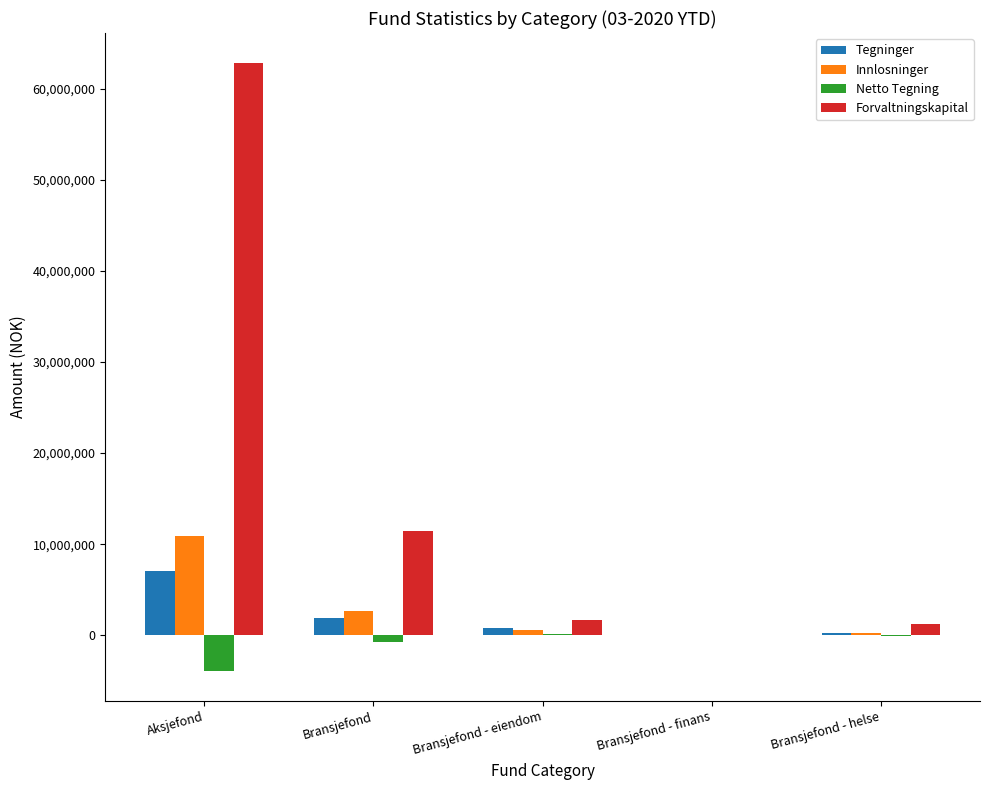

What is the sum of all Tegninger values?

10021224.2